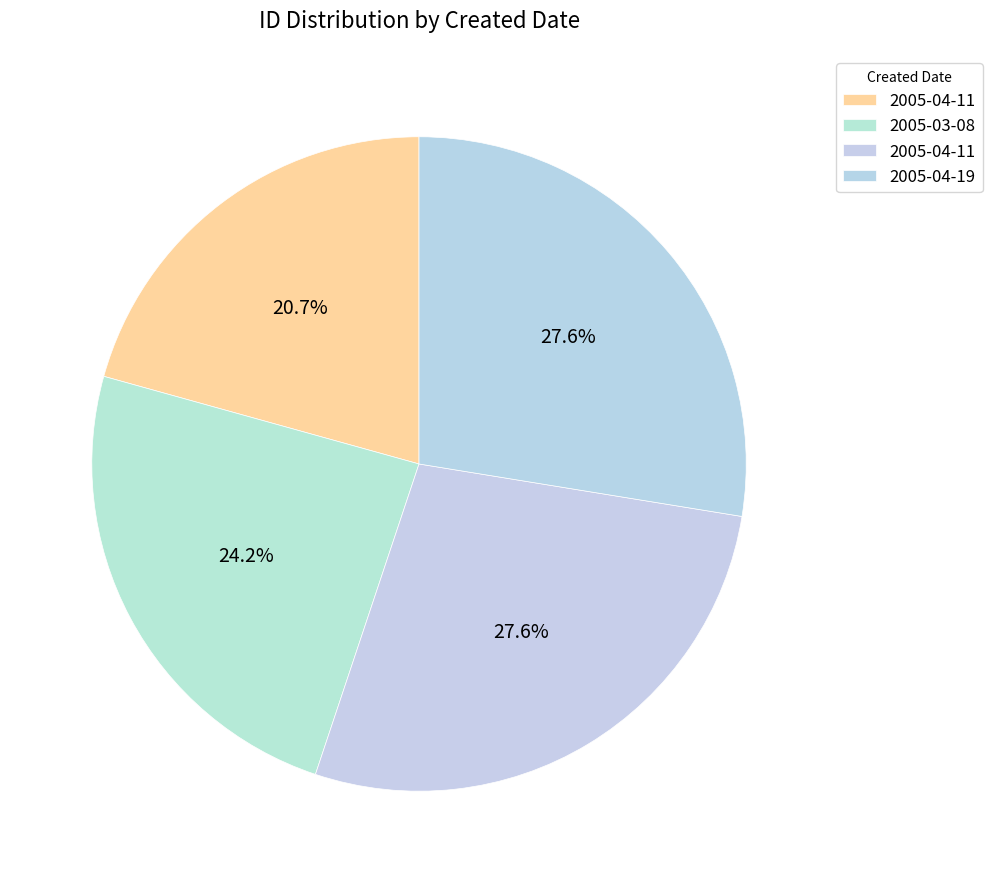

How many slices are in this pie chart?

4